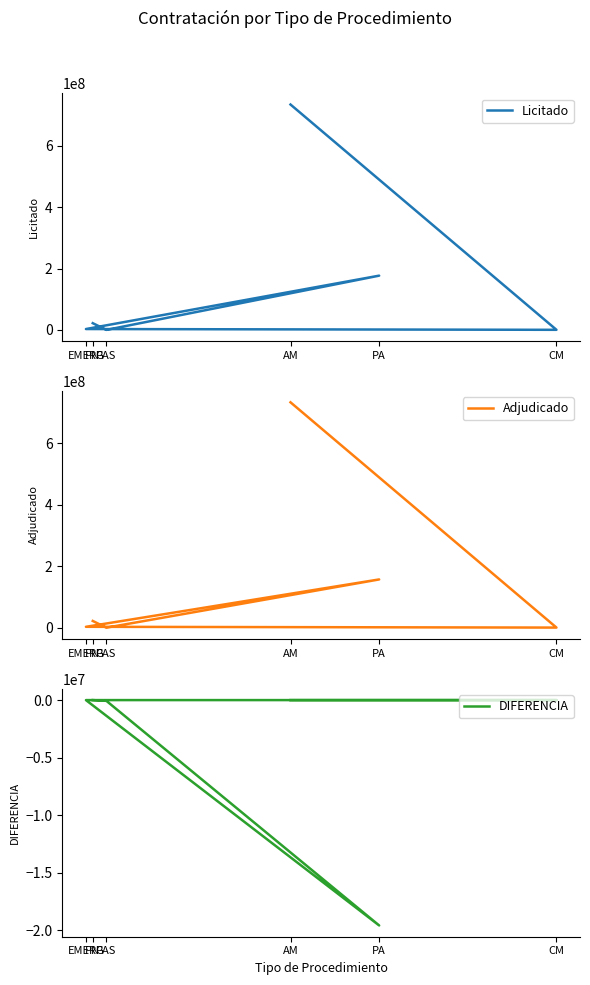

The value of DIFERENCIA at EMERG is 0. True or false?

True